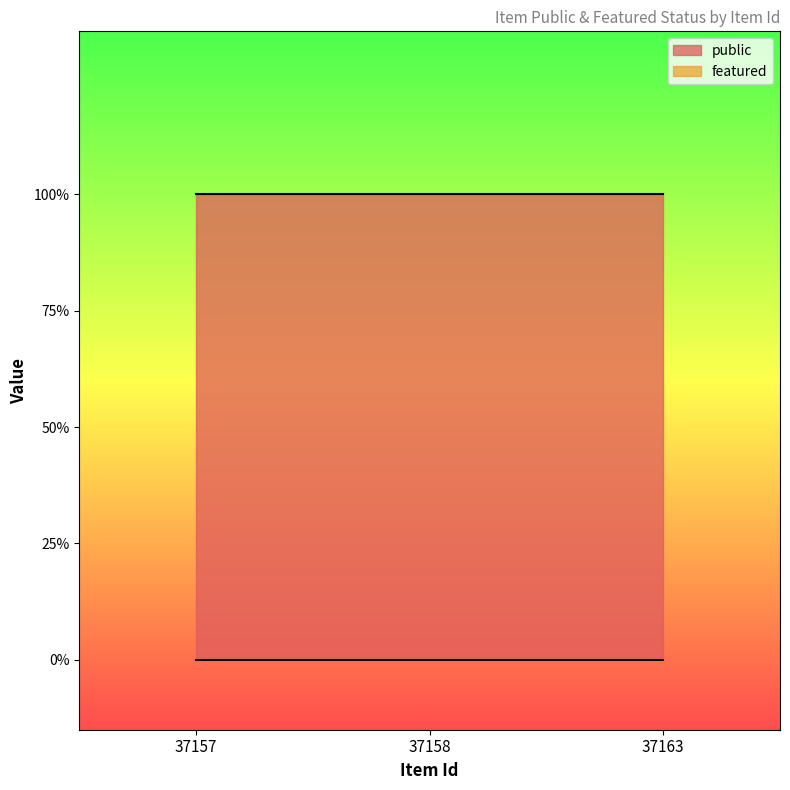

What is the difference between the highest and lowest values at 37158?

1